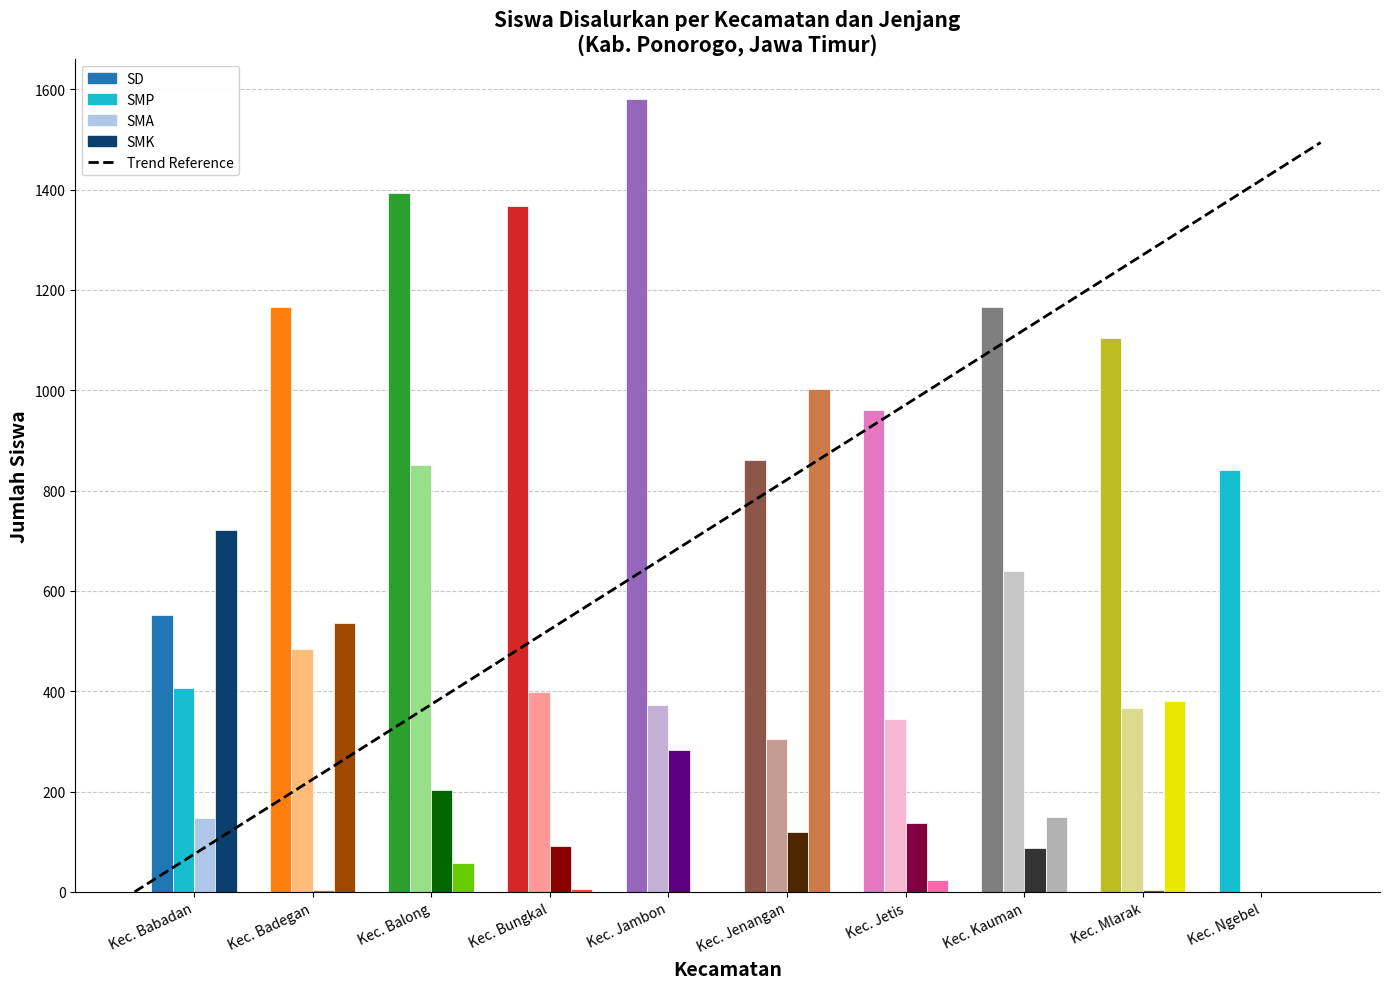

How many groups of bars are there?

10